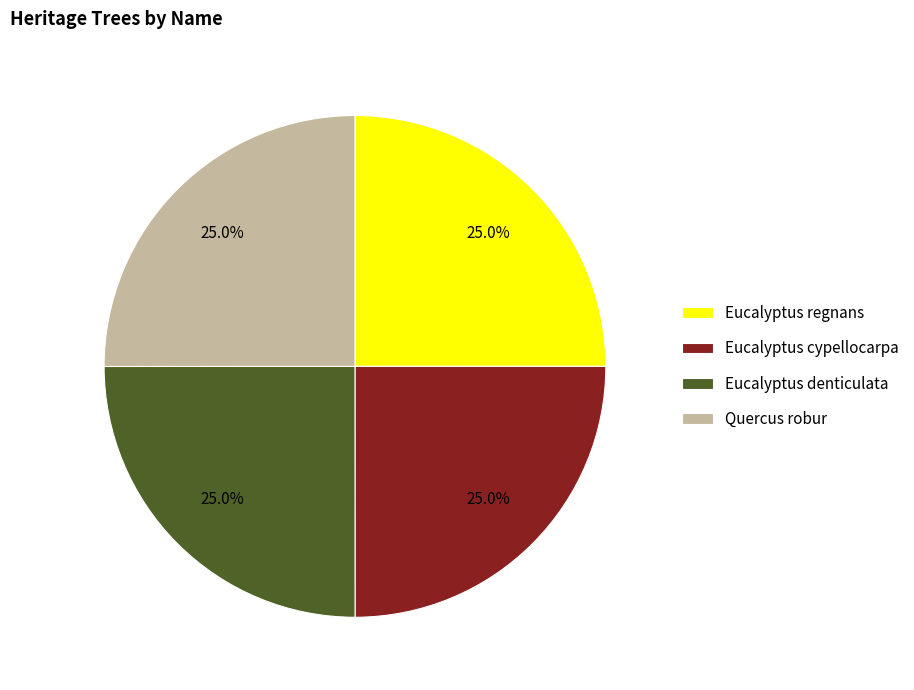

Approximately how many times larger is the value at Quercus robur compared to Eucalyptus denticulata?

1.0